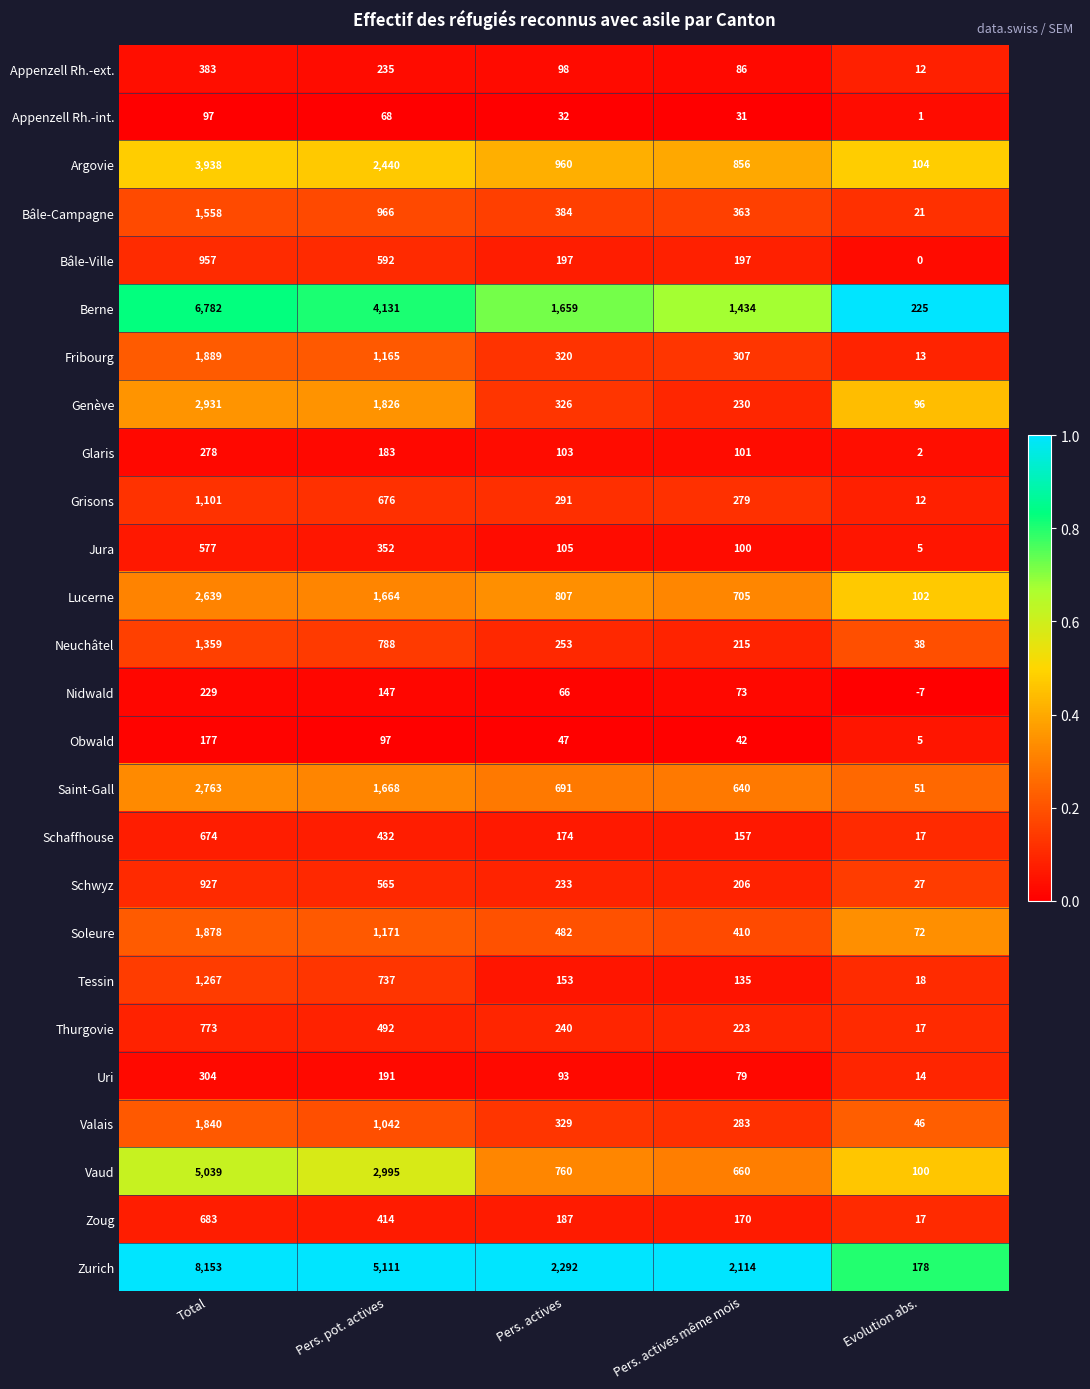

The Berne series shows 895 at Pers. actives. True or false?

False